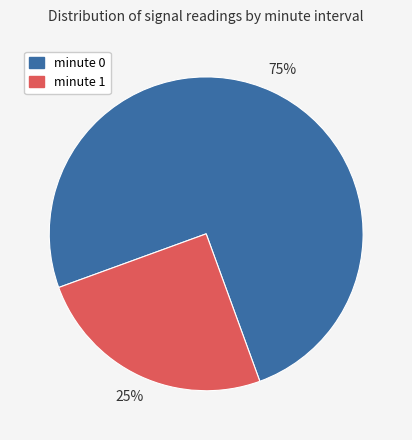

Rank the categories by value from lowest to highest.

minute 1, minute 0